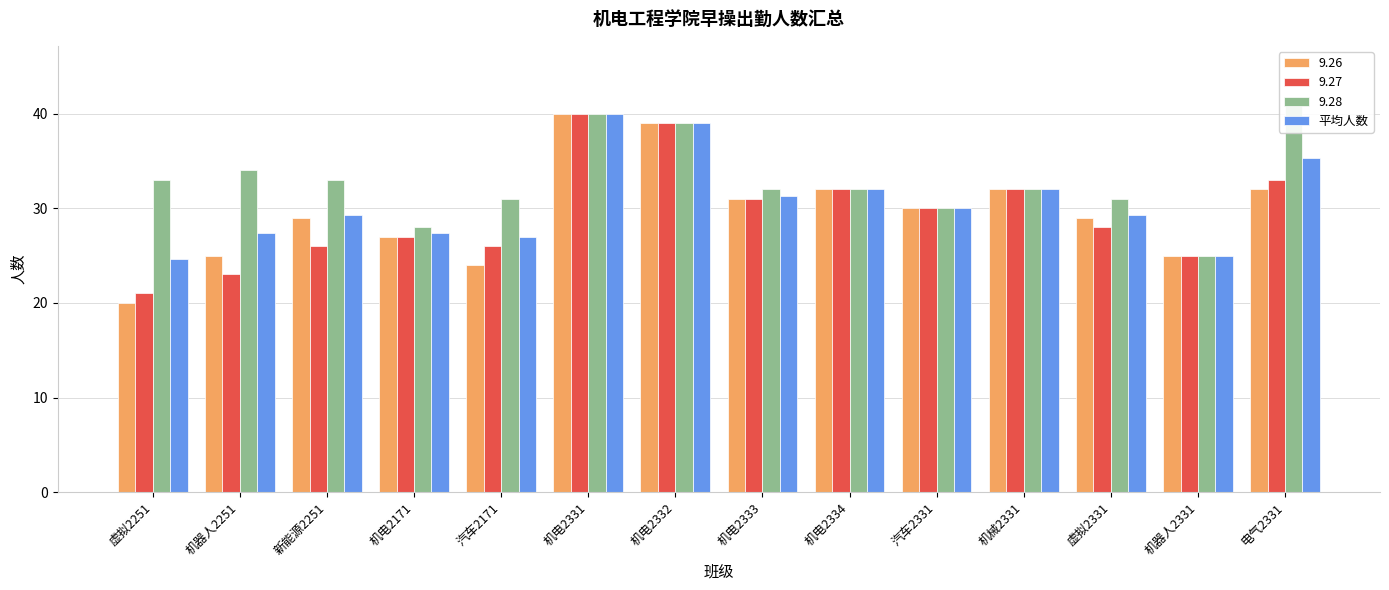

Which has a higher value, 汽车2171 or 虚拟2251?

汽车2171